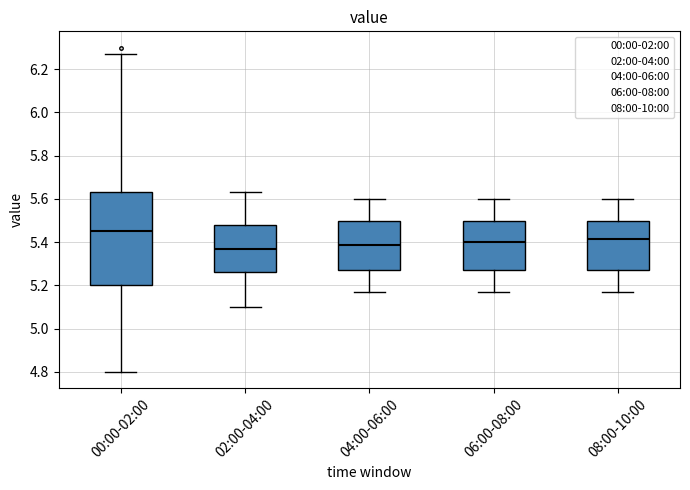

Reading left to right, read every box against the y-axis: the position of its median line, the range the box covers, and the ends of its whiskers. The values are not printed on the chart, so give them approximately, as read against the axis.

00:00-02:00: median 5.46, box 5.20 to 5.64, whiskers 4.80 to 6.28
02:00-04:00: median 5.38, box 5.26 to 5.48, whiskers 5.10 to 5.64
04:00-06:00: median 5.38, box 5.28 to 5.50, whiskers 5.18 to 5.60
06:00-08:00: median 5.40, box 5.28 to 5.50, whiskers 5.18 to 5.60
08:00-10:00: median 5.42, box 5.28 to 5.50, whiskers 5.18 to 5.60